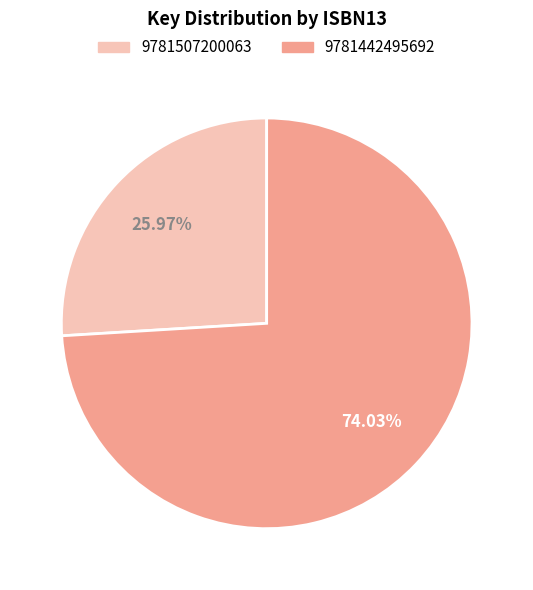

How many segments does this pie chart have?

2